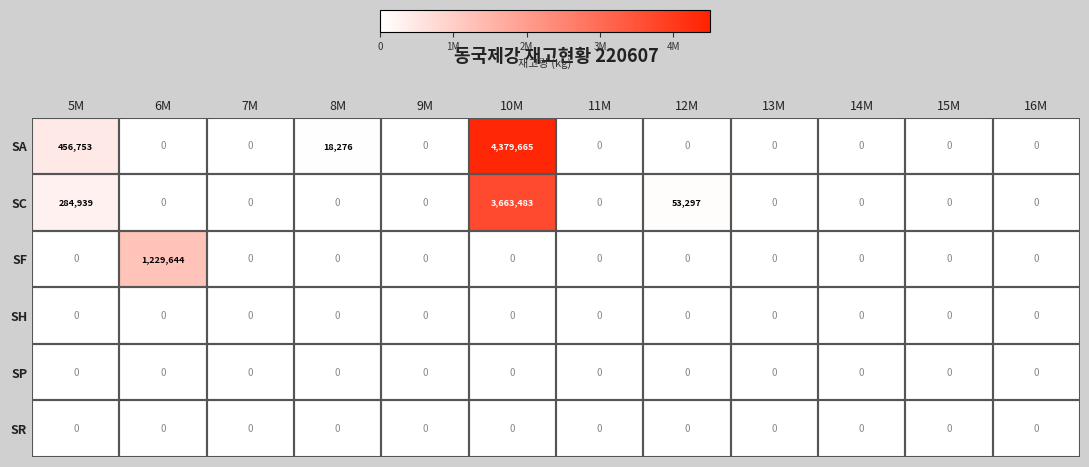

Which series has the largest total across all categories?

SA